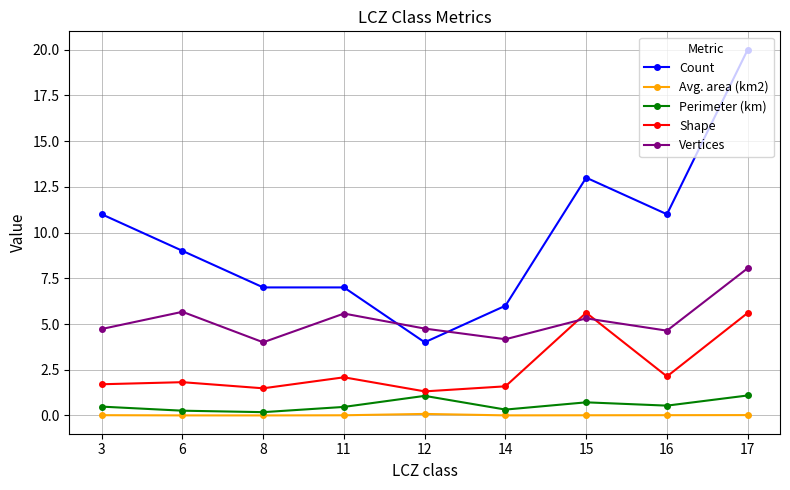

True or false: Vertices has more than 0 points higher than both neighbors.

True